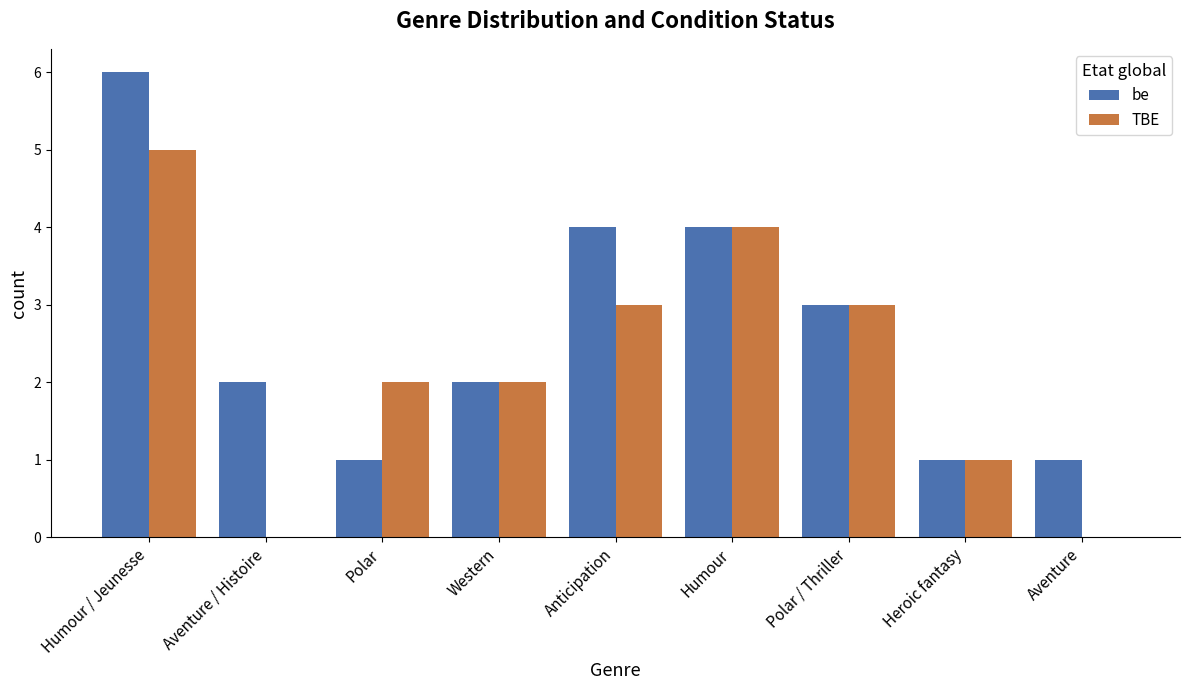

Which category has the highest value in the TBE series?

Humour / Jeunesse